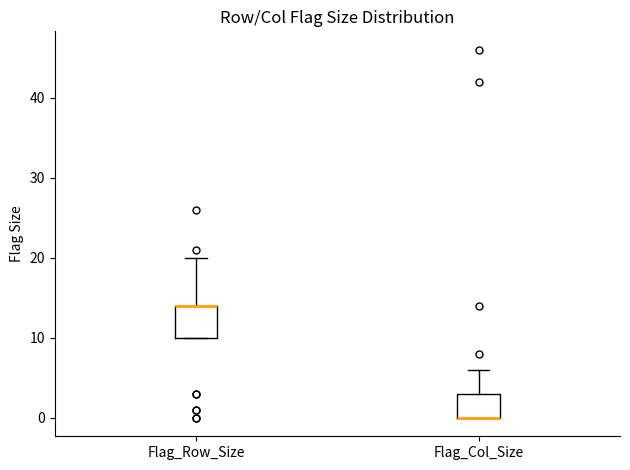

Reading left to right, transcribe this box plot: for each box, give where its median line is, the range the box spans, and where its two whiskers end, as read against the y-axis. The values are not printed on the chart, so give them approximately, as read against the axis.

Flag_Row_Size: median 14 (drawn on the box's upper edge), box 10 to 14, whiskers 10 to 20
Flag_Col_Size: median 0 (drawn on the box's lower edge), box 0 to 3, whiskers 0 to 6